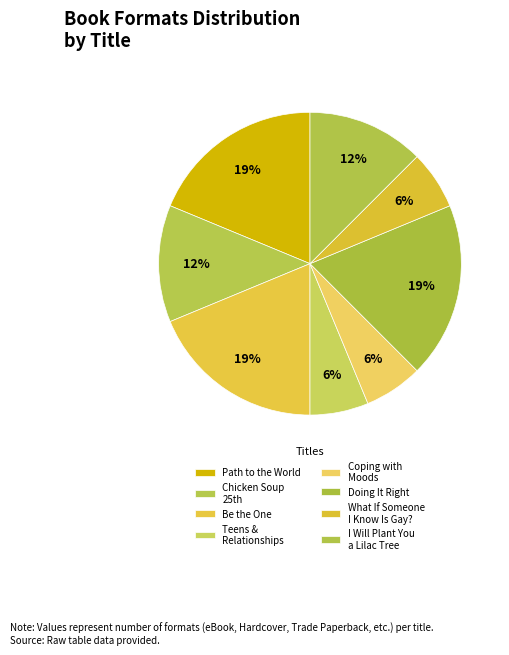

How many slices are in this pie chart?

8